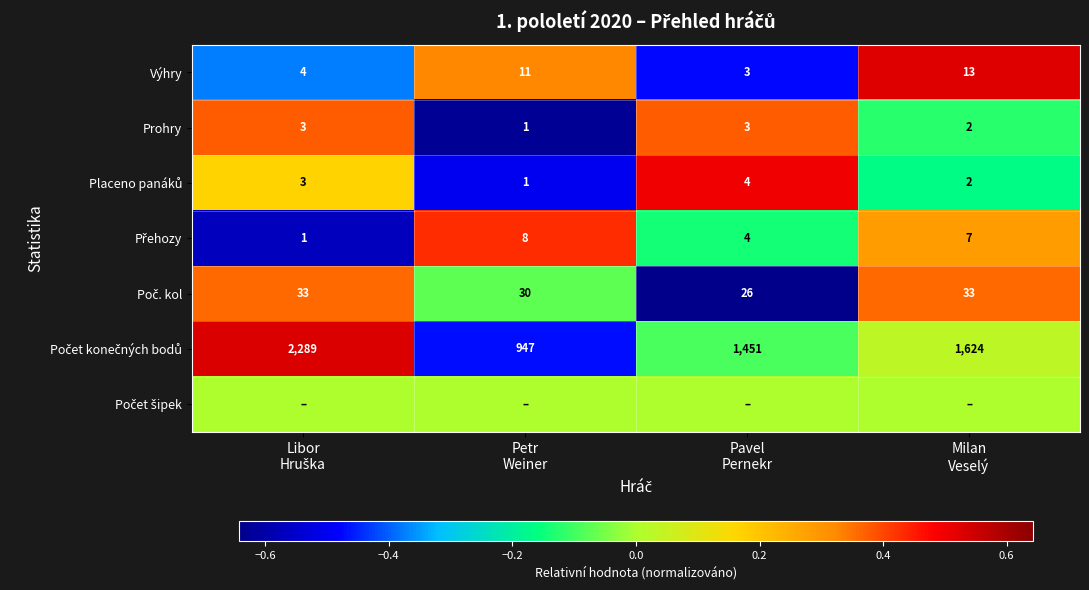

What is the difference between the second highest and second lowest values in the Výhry series?

7